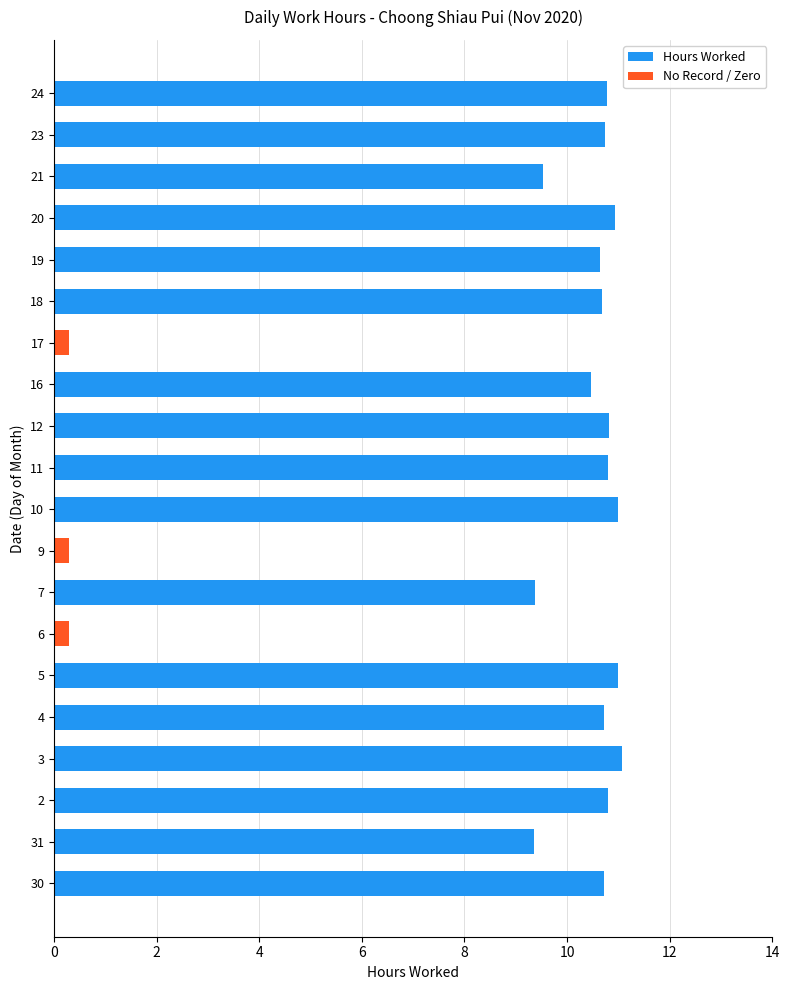

Between 6 and 24, which is larger?

24